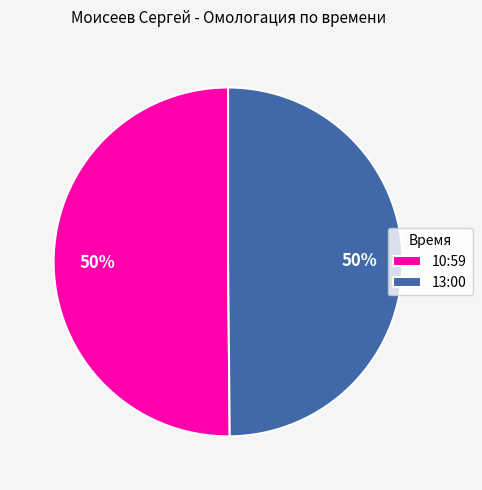

Do 10:59 and 13:00 together represent more than half of the pie?

Yes